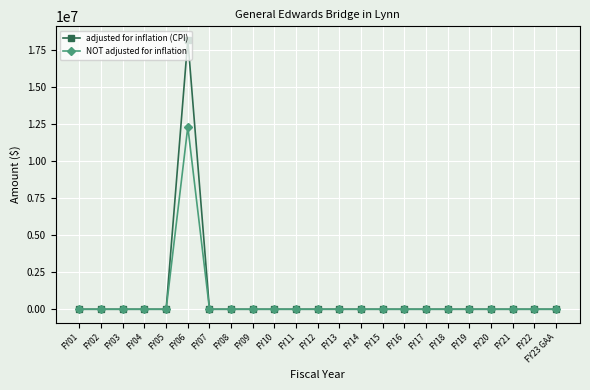

What is the label of the 13th point from the left?

FY13